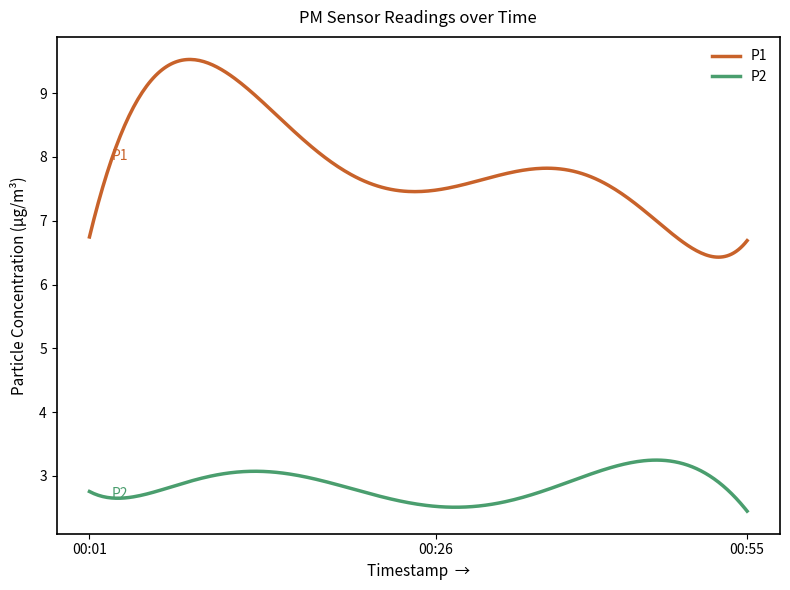

What is the minimum value shown in the chart?

2.4